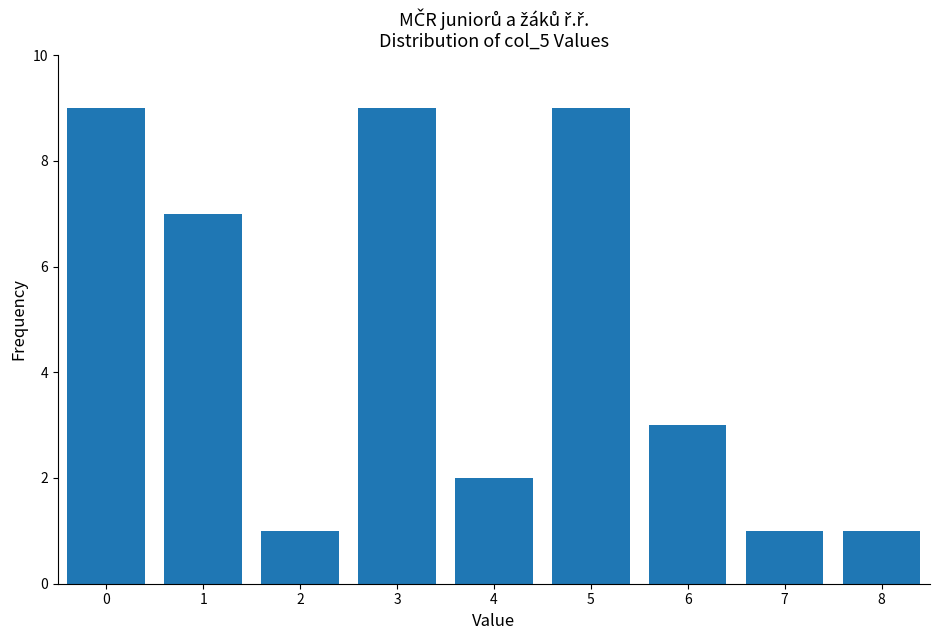

Reading right to left, extract all data points from this chart.

8=1	7=1	6=3	5=9	4=2	3=9	2=1	1=7	0=9